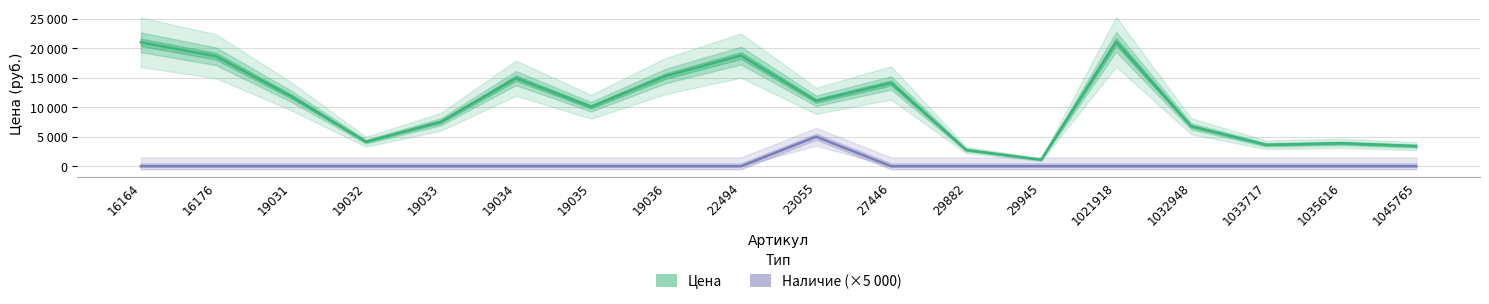

Rank the series at 19032 from lowest to highest value.

Наличие (×5000), Цена